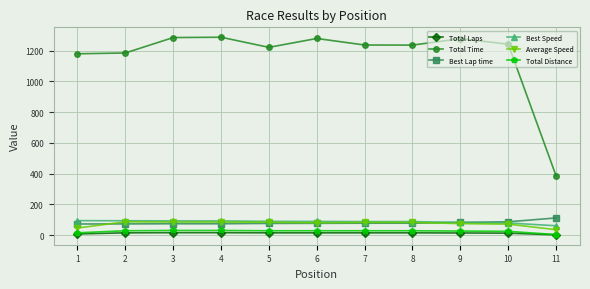

What is the maximum value shown in the chart?

1286.6